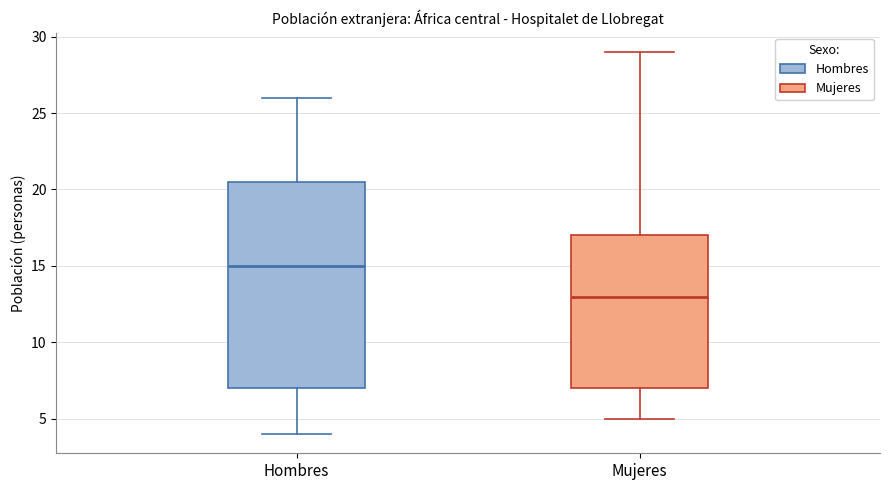

Comparing the boxes themselves (not the whiskers), which one is the tallest?

Hombres